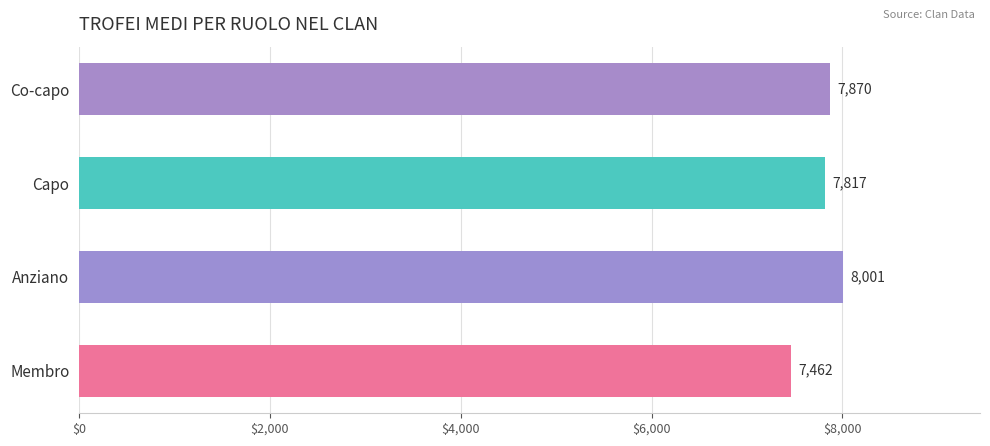

The value at Capo is 13693. True or false?

False